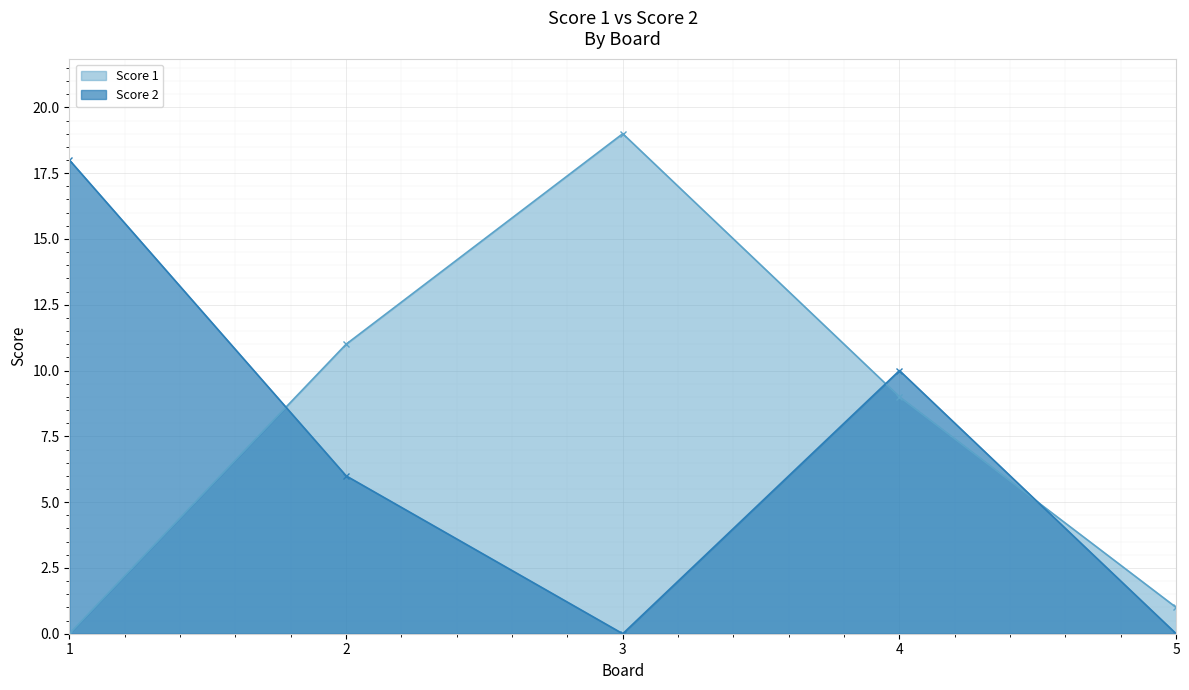

Count the number of data series in this chart.

2